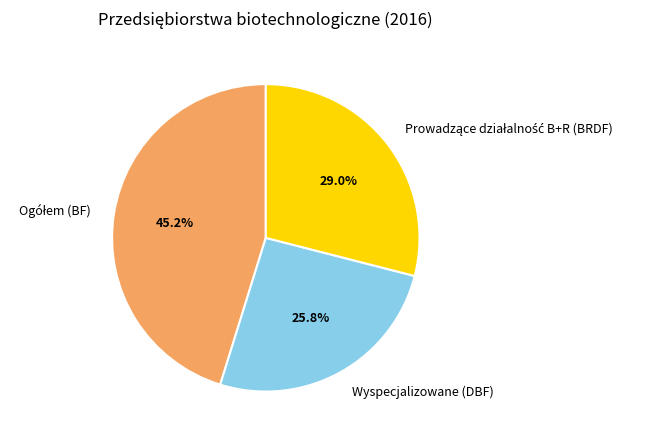

Which slice is the smallest?

Wyspecjalizowane (DBF)